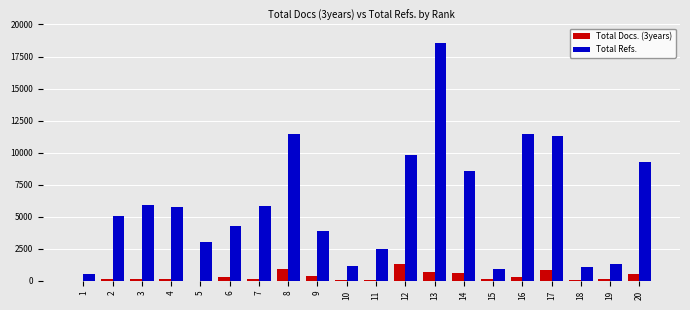

Which series changed the most between 1 and 13?

Total Refs.